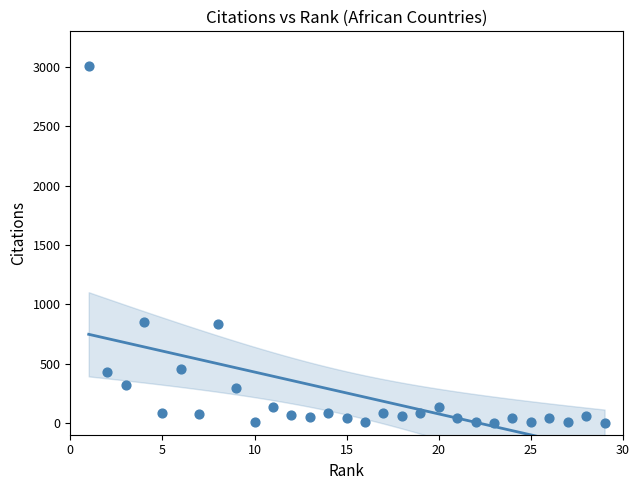

What is the range of Y values (max minus min)?

3004